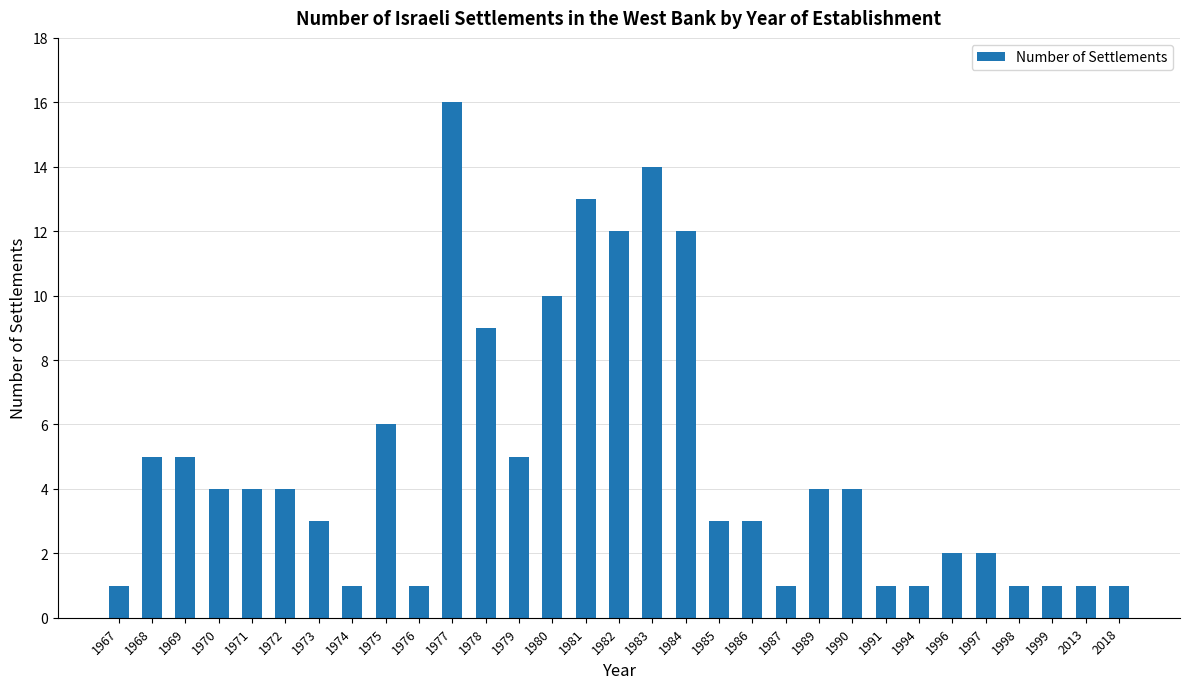

Does the chart contain stacked bars?

No